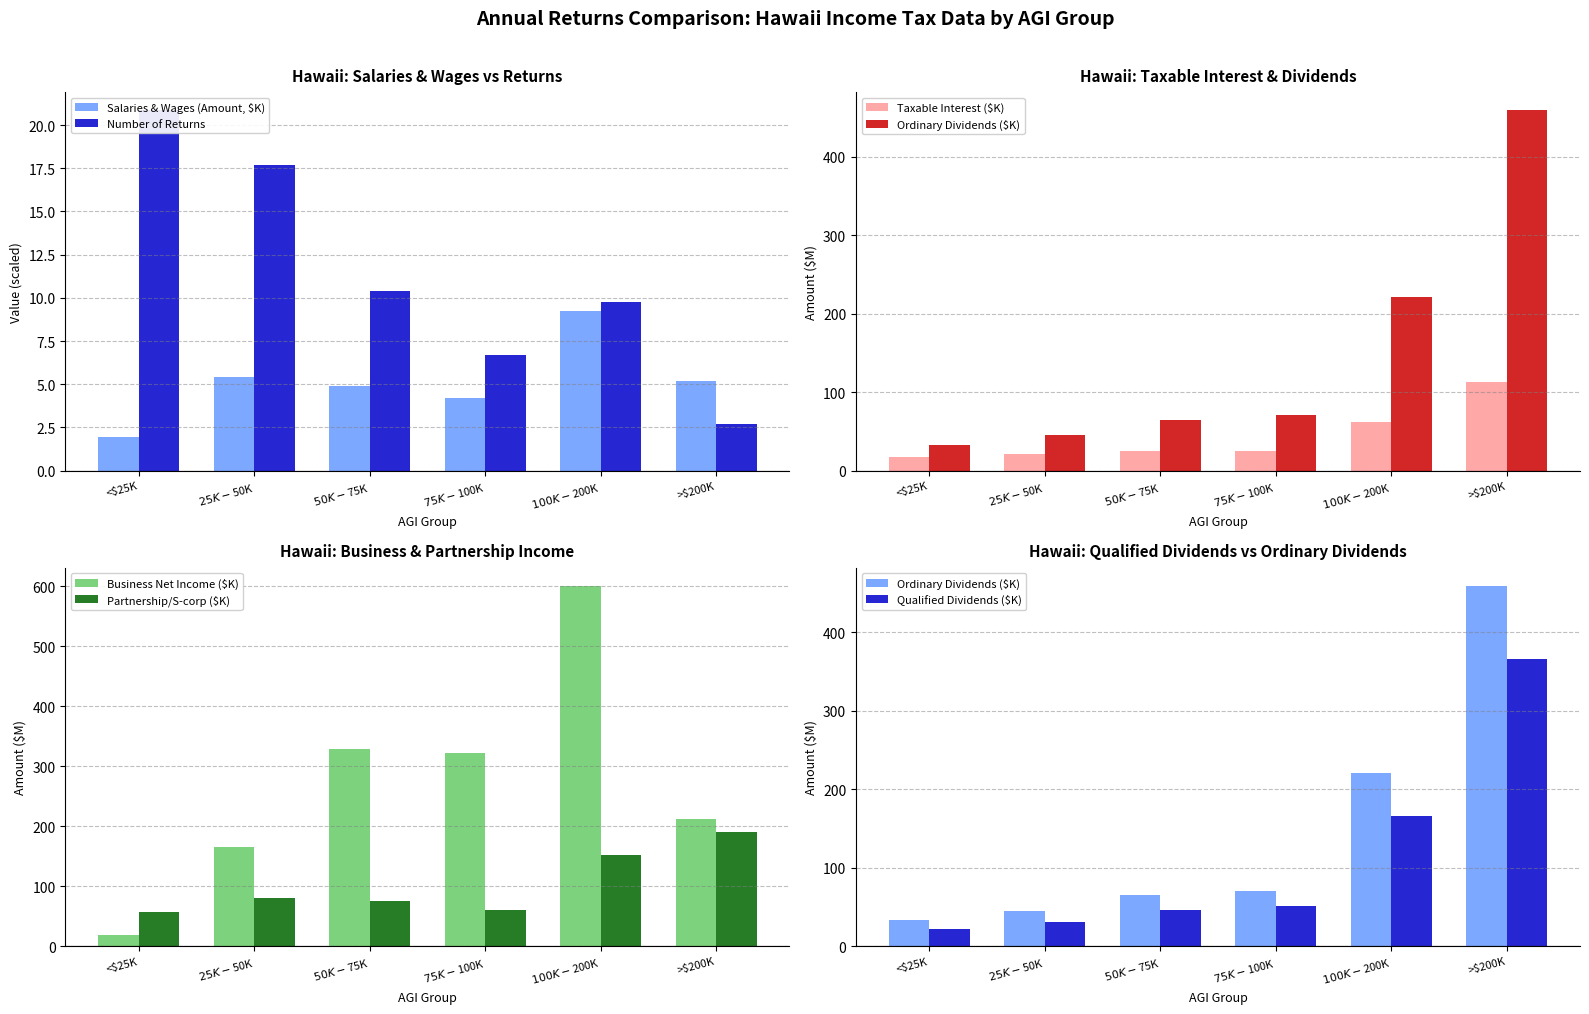

What is the sum of all Business Net Income ($K) values?

1647.1